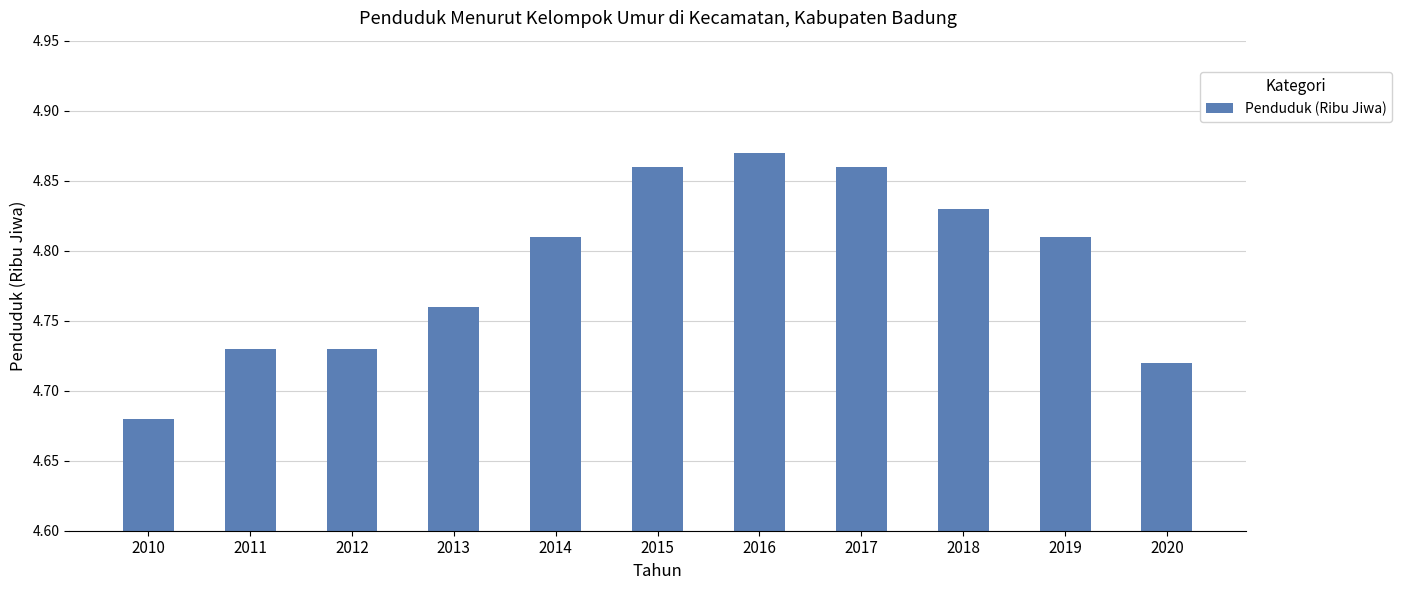

Between 2016 and 2019, which is larger?

2016